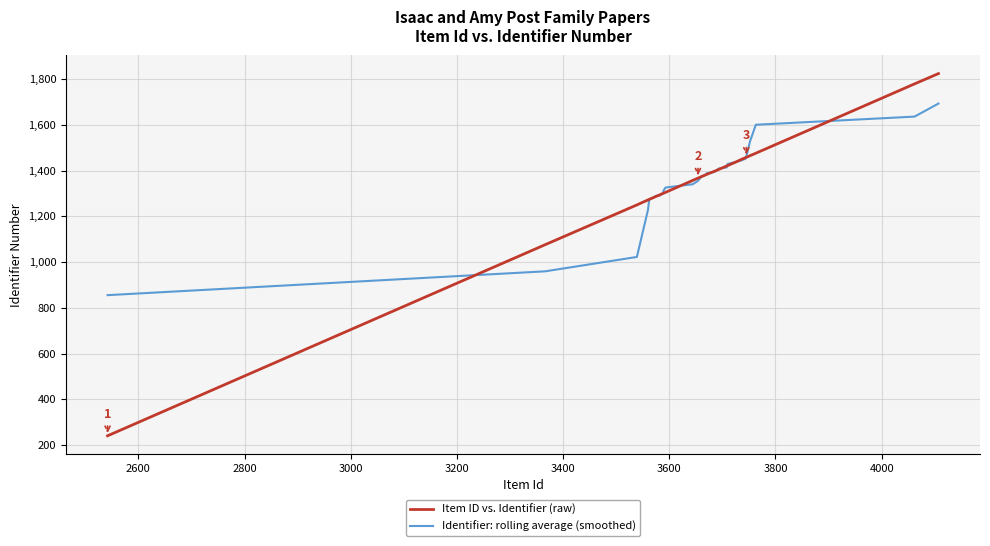

Rank the series by their maximum value, from lowest to highest.

Identifier: rolling average (smoothed), Item ID vs. Identifier (raw)